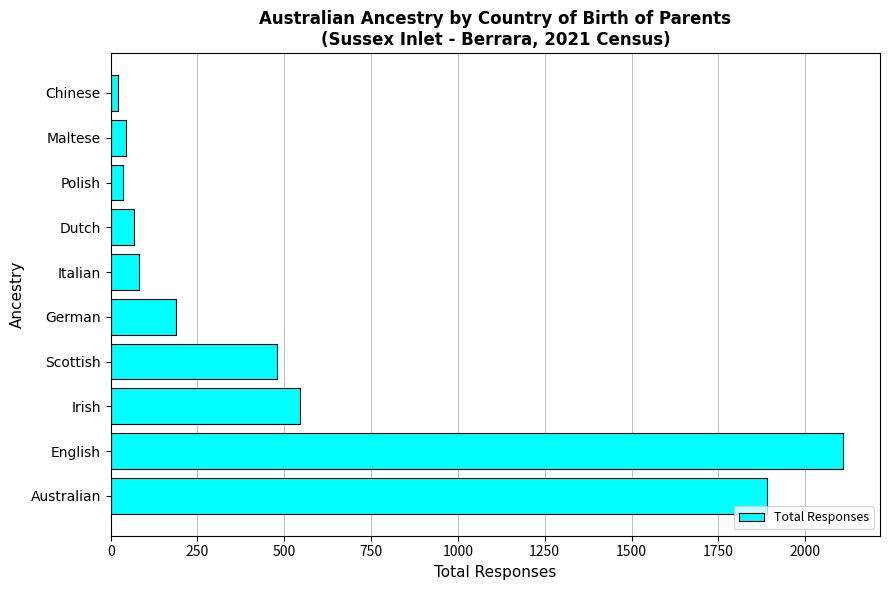

What is the sum of all values?

5461